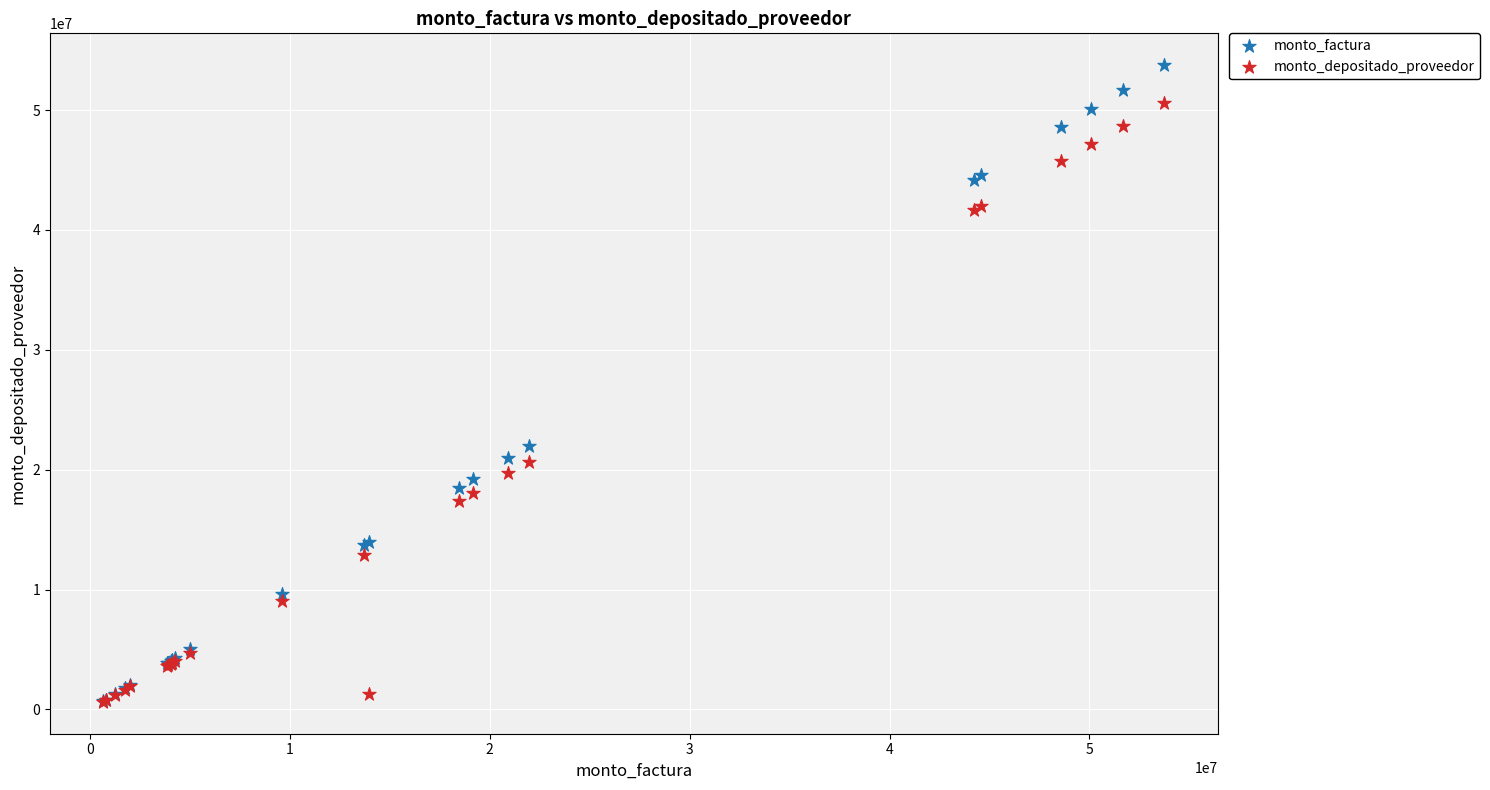

In the monto_depositado_proveedor series, what Y value is closest to 25627015?

20675304